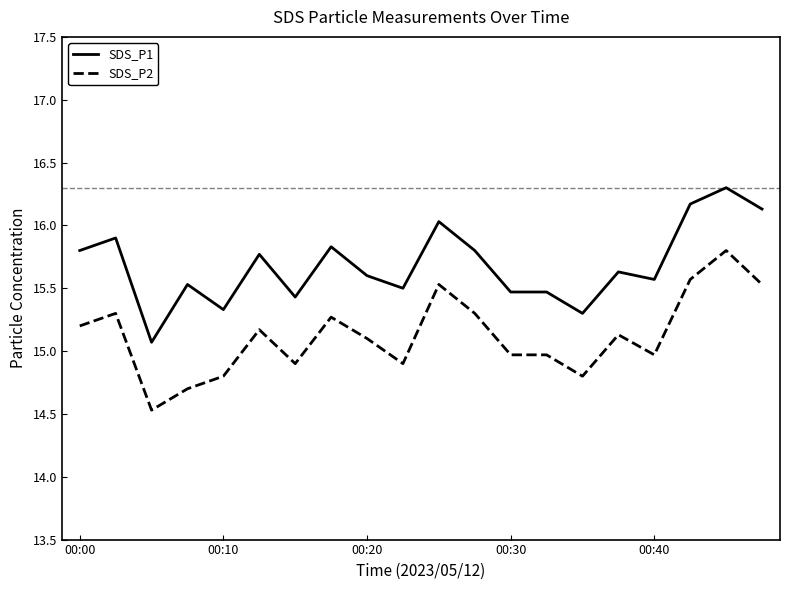

What is the highest value of the SDS_P1 series?

16.3